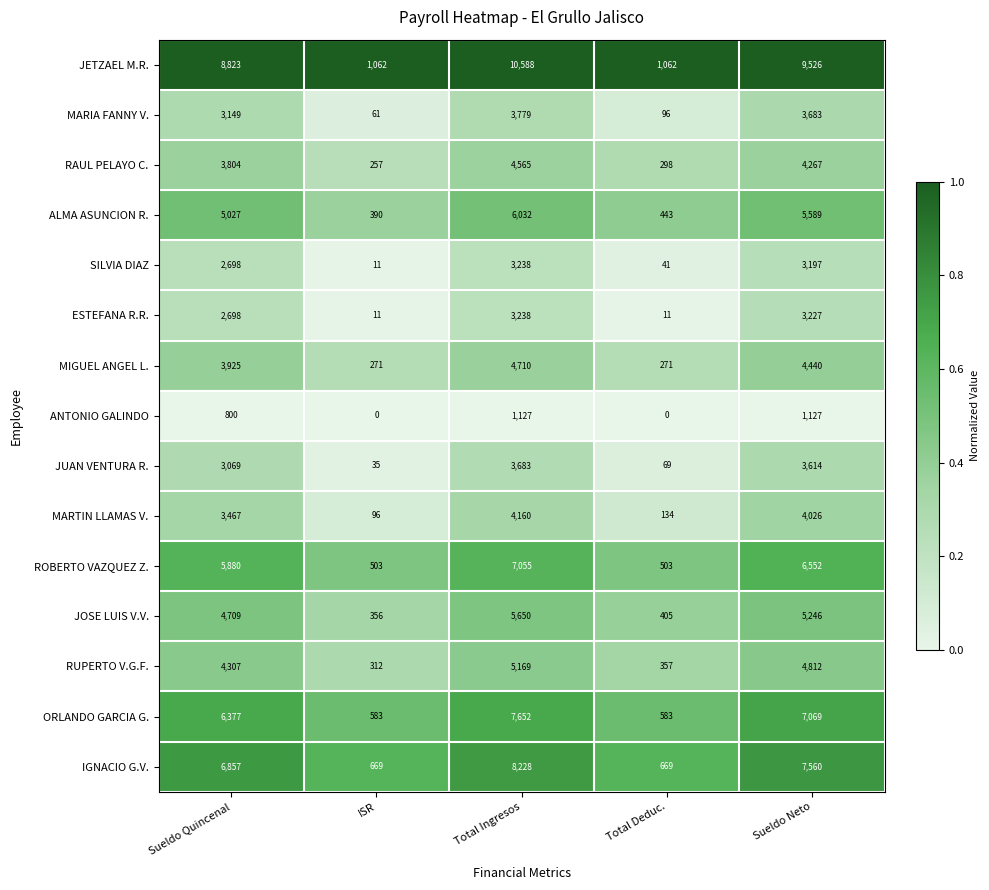

Which series has the widest spread of values?

JETZAEL M.R.